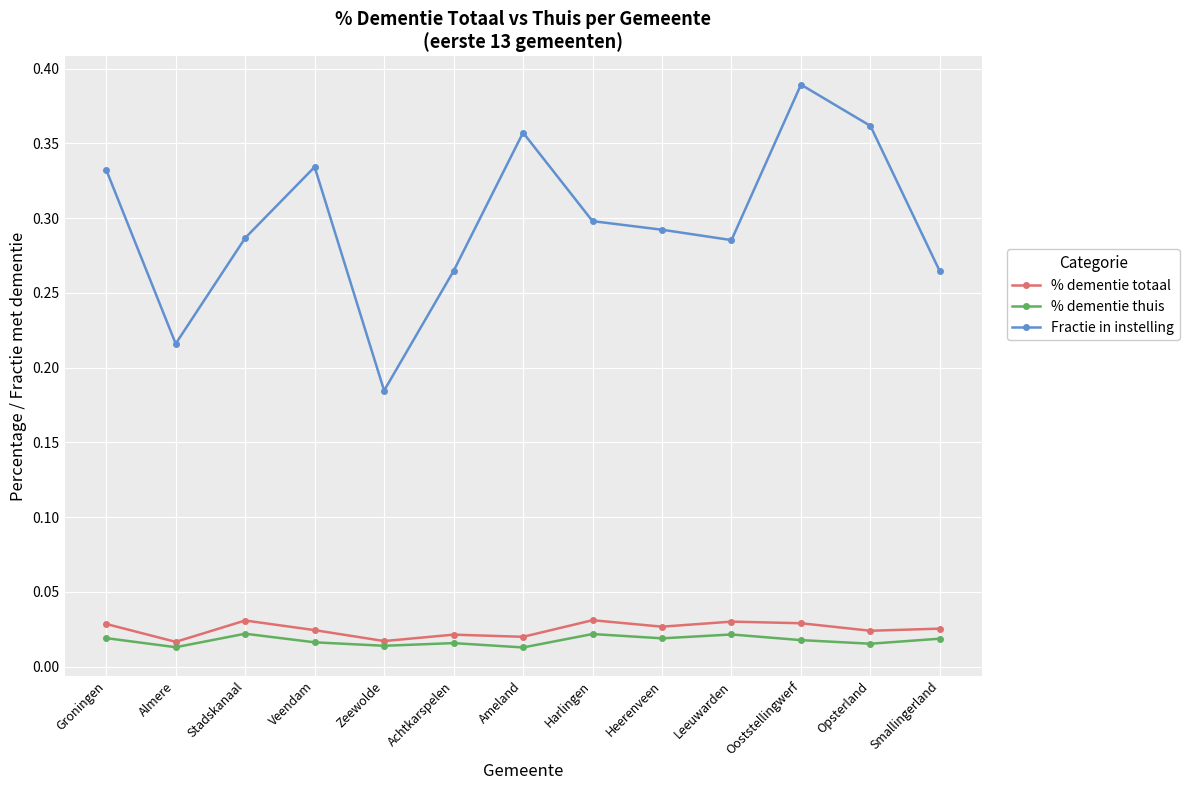

How many lines are shown in the chart?

3